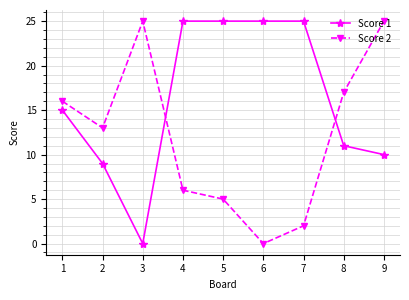

After their last crossing, which series has the higher values: Score 2 or Score 1?

Score 2